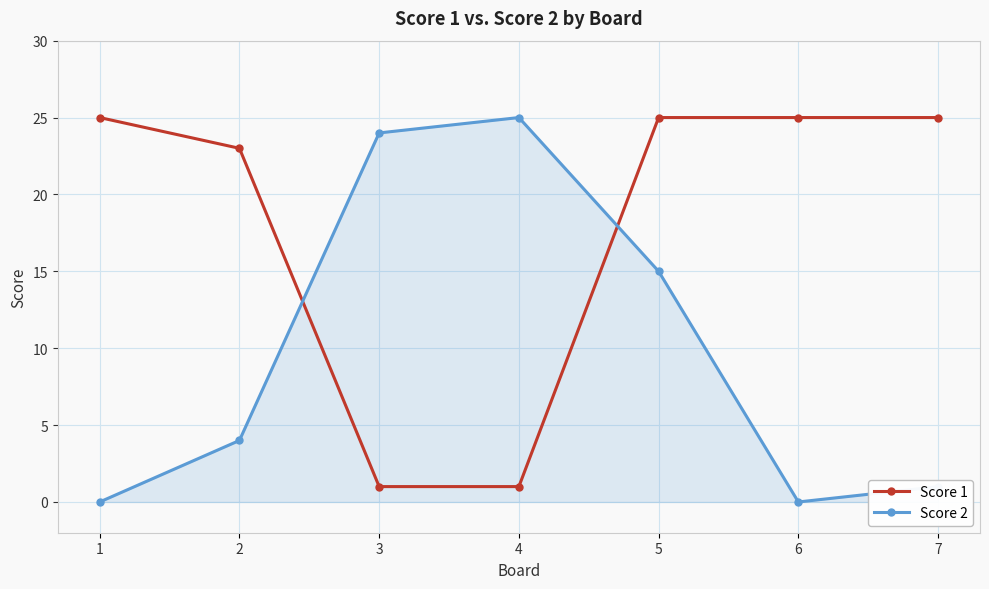

What is the difference between the maximum and second lowest values in the Score 2 series?

25